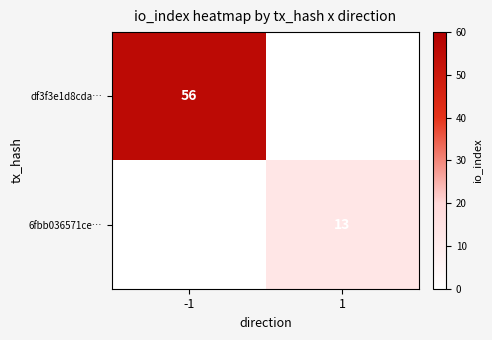

The value of 6fbb036571ce… at 1 is 3. True or false?

False